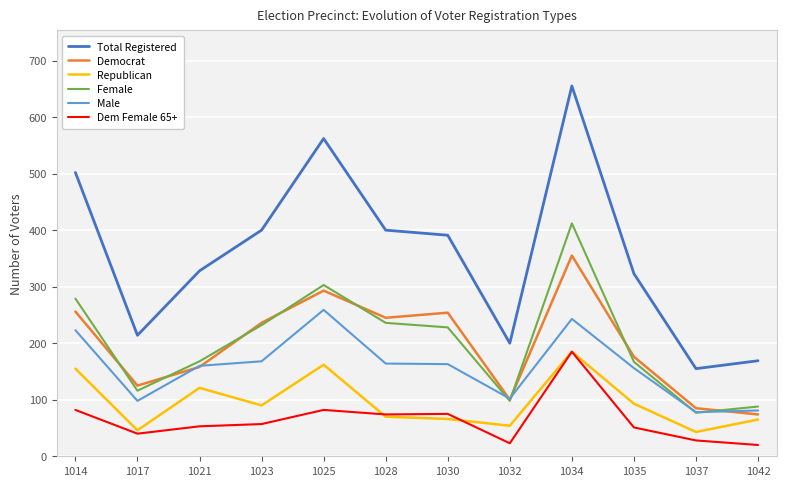

True or false: Female and Total Registered cross at least once.

False